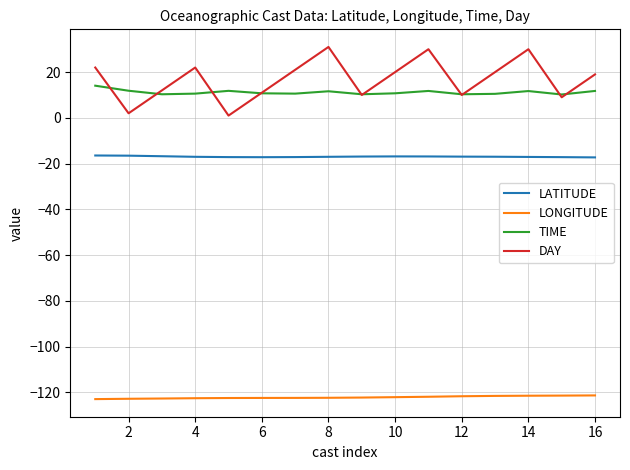

True or false: LONGITUDE and LATITUDE intersect in this chart.

False